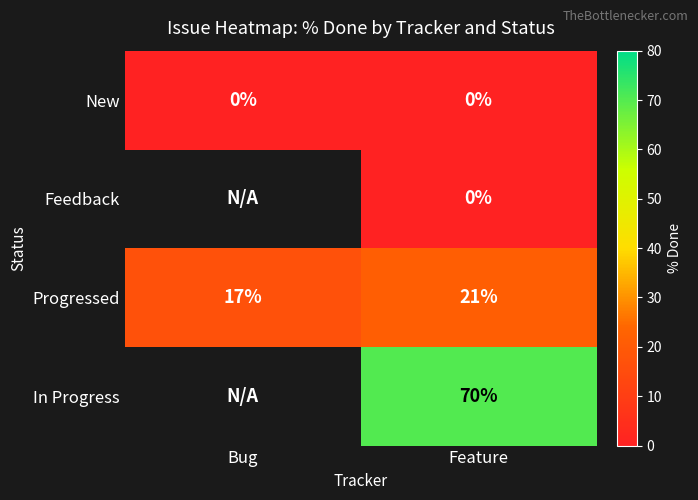

Rank the categories by Progressed value from highest to lowest.

Feature, Bug